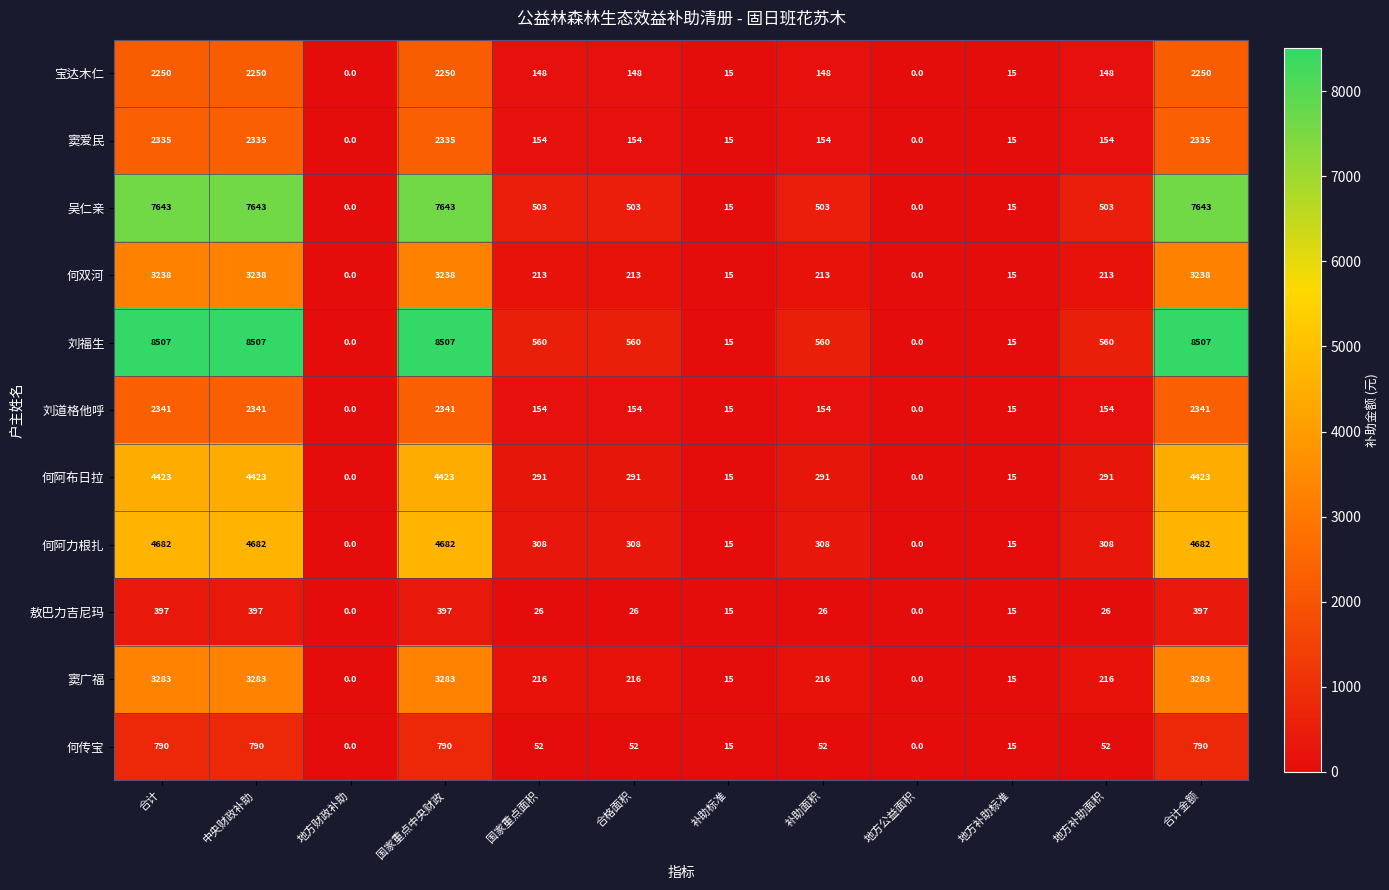

List the series in order of their peak value, lowest first.

敖巴力吉尼玛, 何传宝, 宝达木仁, 窦爱民, 刘道格他呼, 何双河, 窦广福, 何阿布日拉, 何阿力根扎, 吴仁亲, 刘福生